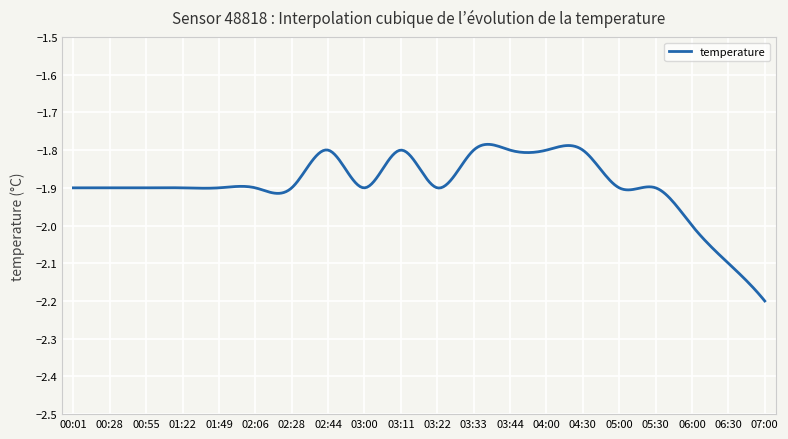

Does the chart display data point markers on the line(s)?

No